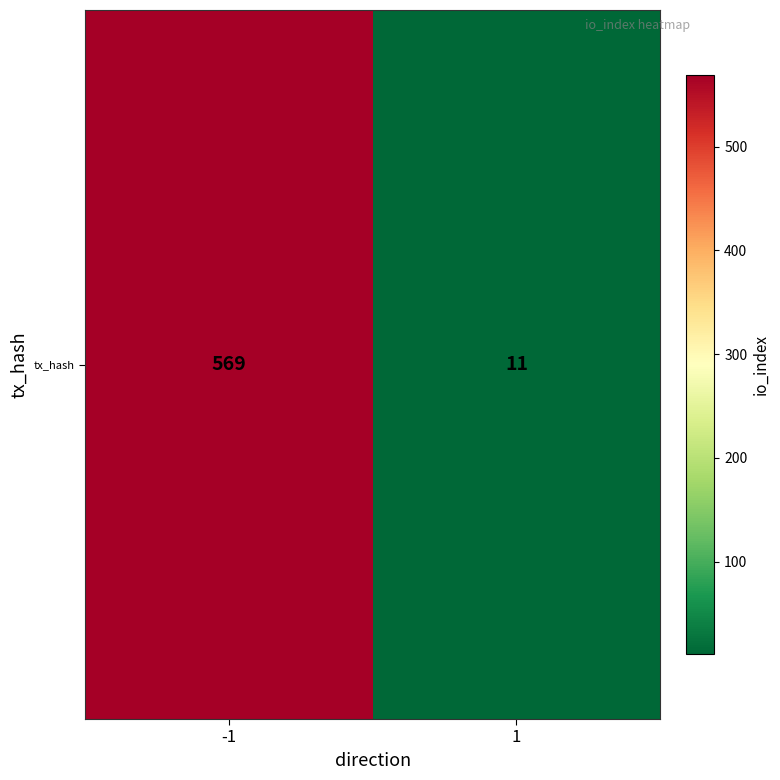

At which category does the chart reach its minimum across all series?

1